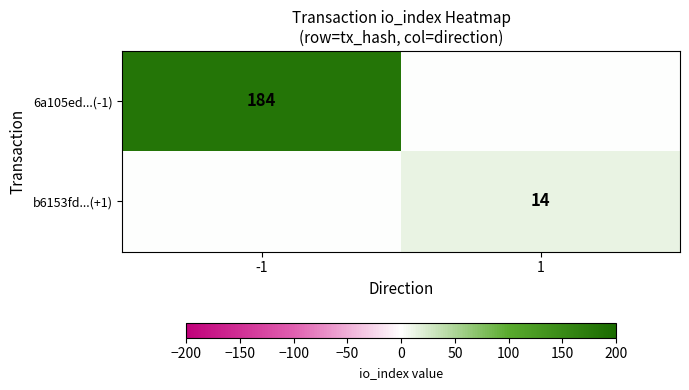

The value of b6153fd...(+1) at 1 is 14. True or false?

True